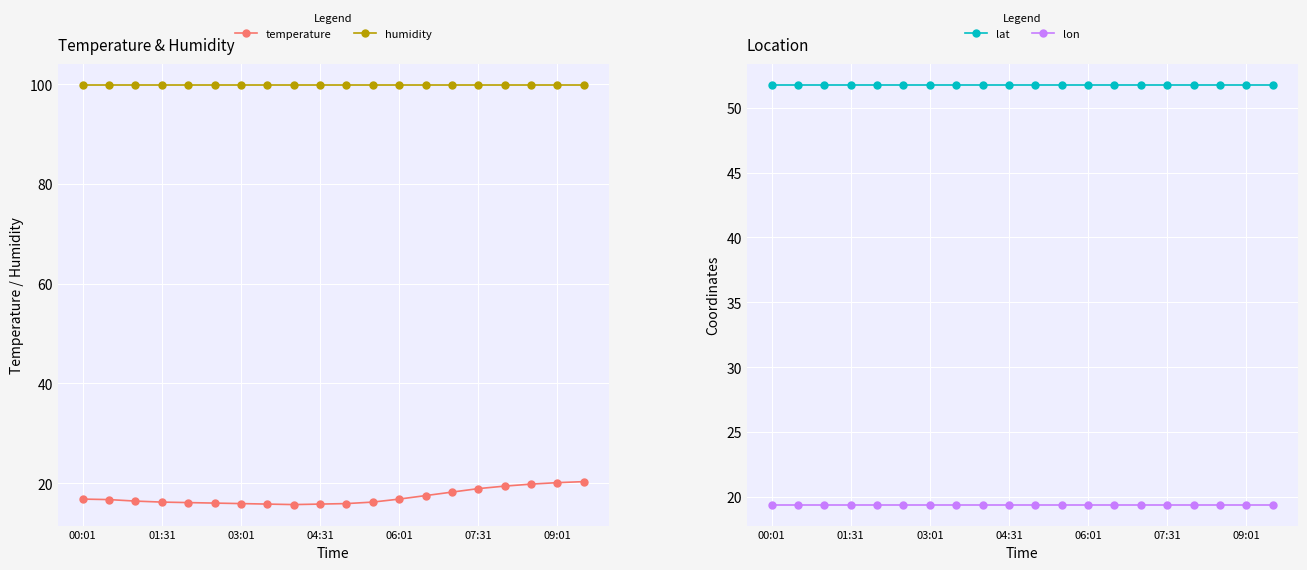

True or false: humidity has a value of 99.9 at 09:01.

True